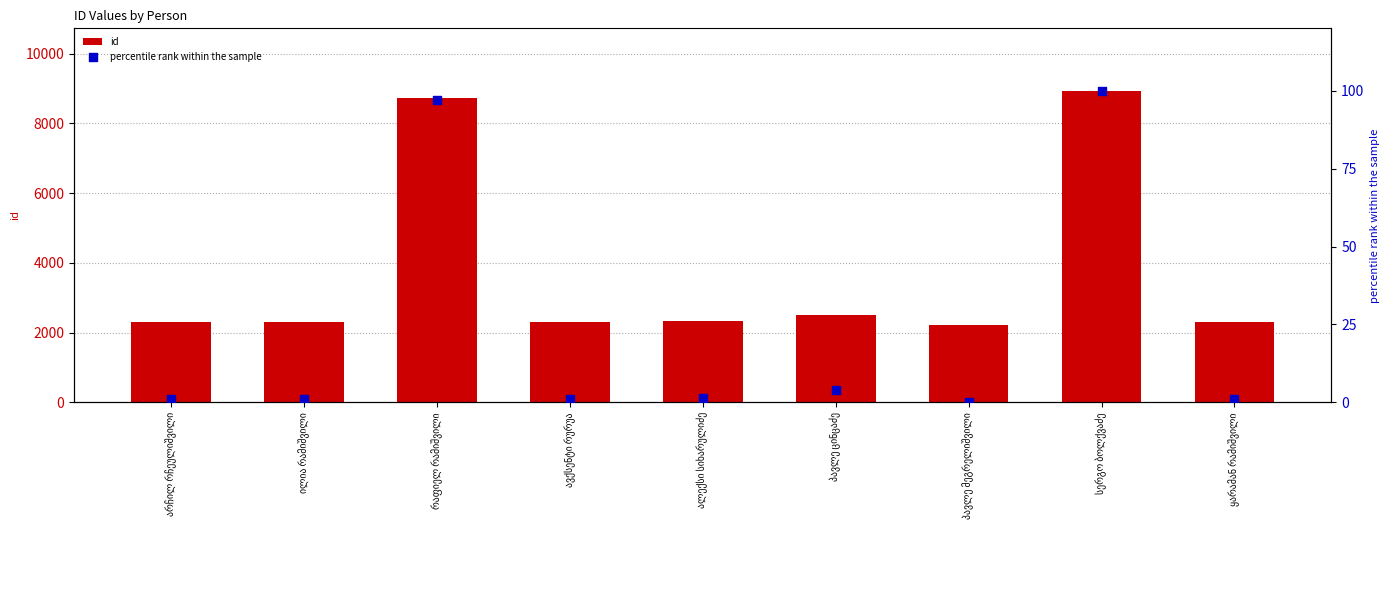

At how many categories does at least one series exceed 6490?

2